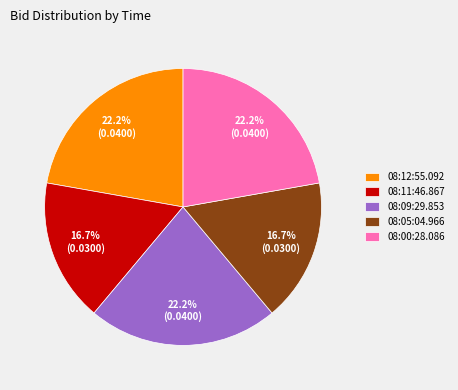

To the nearest percent, what is the combined percentage of 08:12:55.092 and 08:11:46.867?

39%